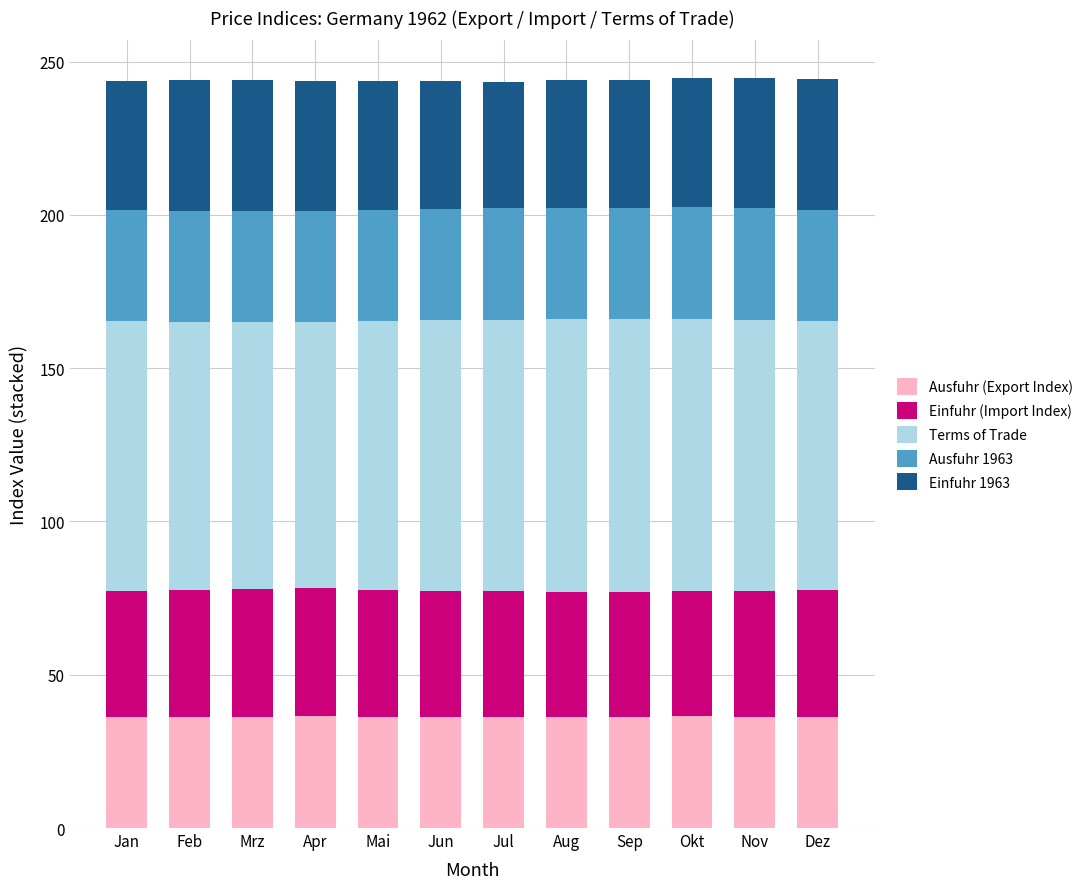

What is the sum of the Ausfuhr (Export Index) values at Jan and Okt?

72.6